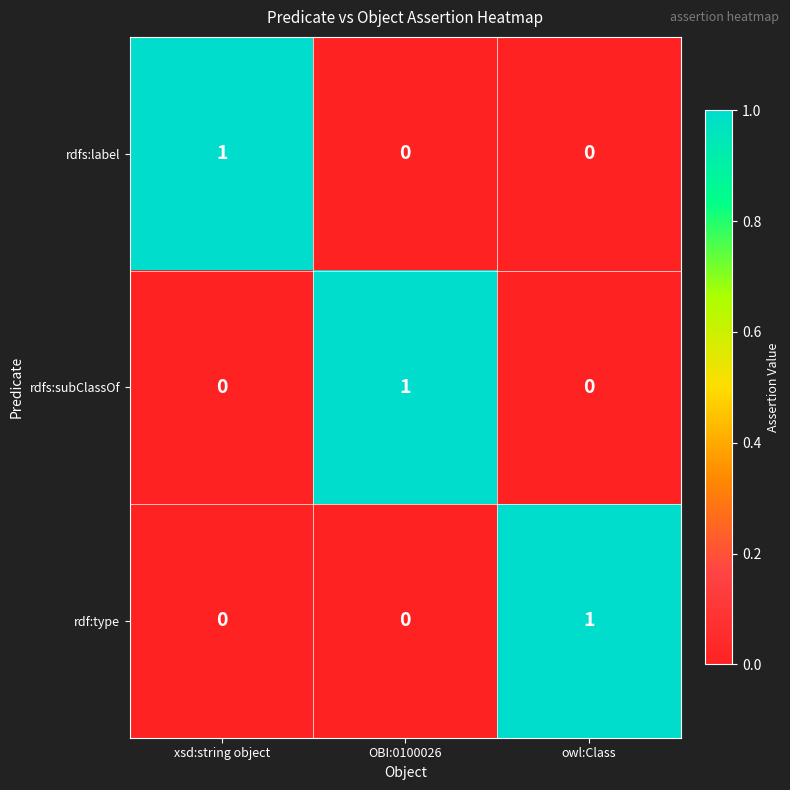

How many rdf:type values are between 0 and 1?

3